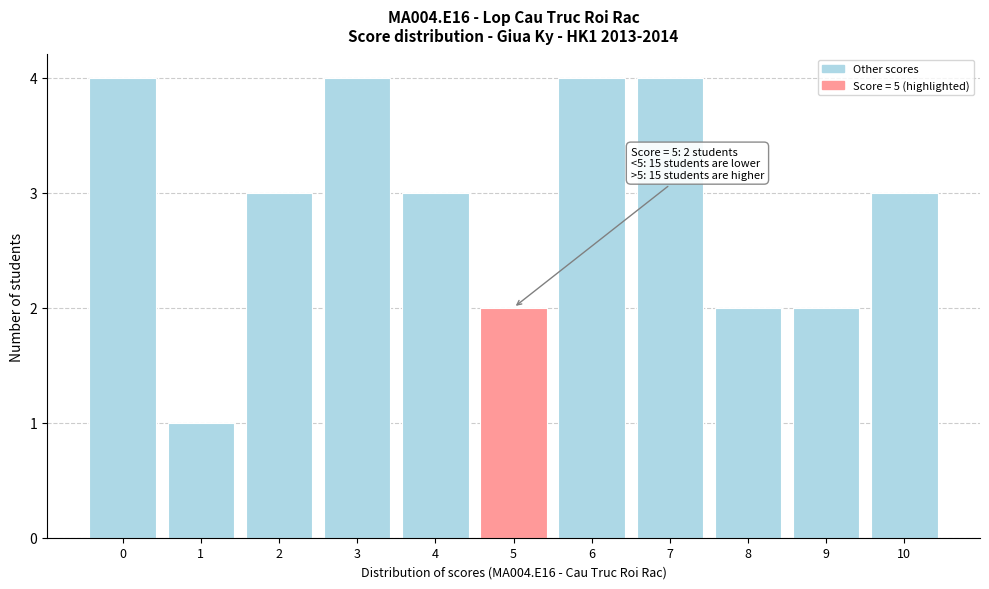

Reading right to left, transcribe all the data shown in this chart.

10=3	9=2	8=2	7=4	6=4	5=2	4=3	3=4	2=3	1=1	0=4